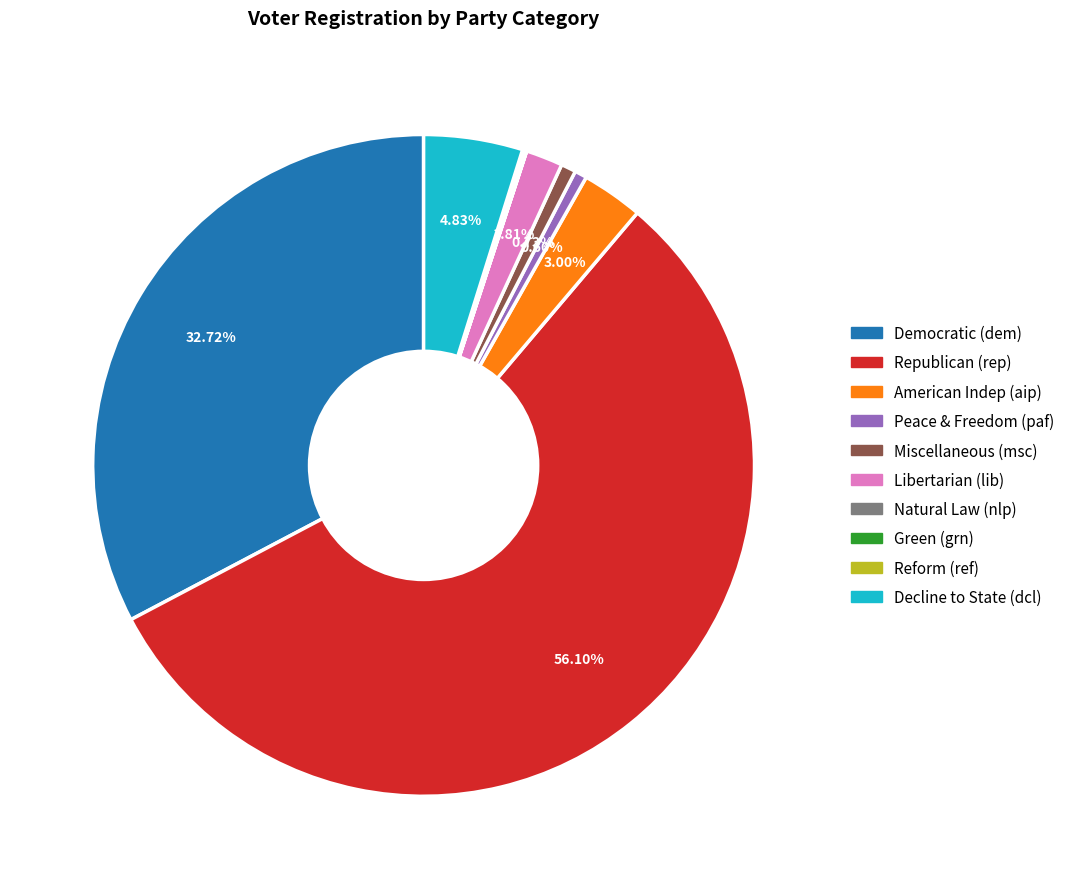

Is there a majority slice in this chart?

Yes